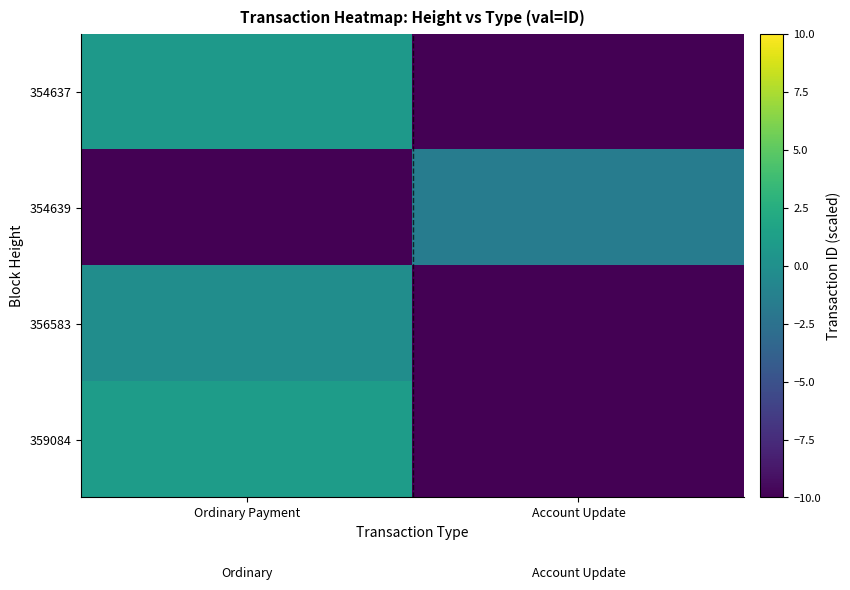

Which series has the largest range (max minus min)?

359084